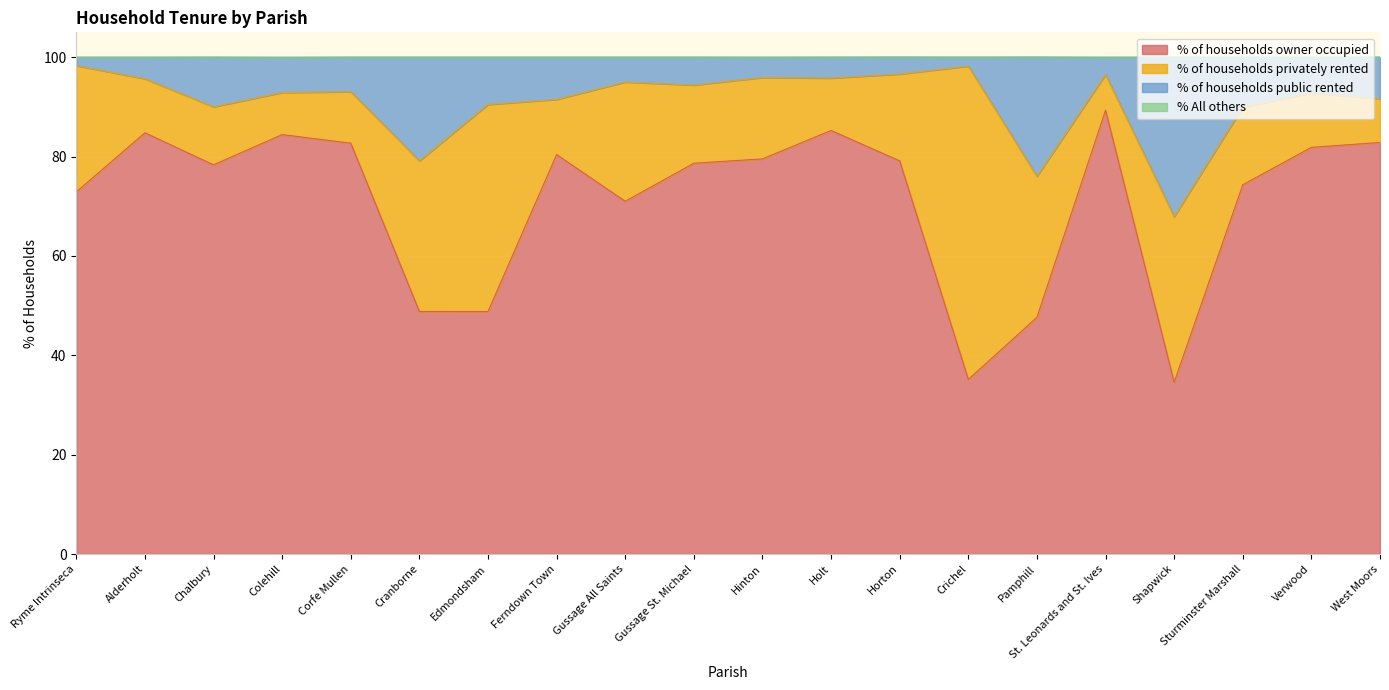

The % of households owner occupied series shows 79.1 at Horton. True or false?

True